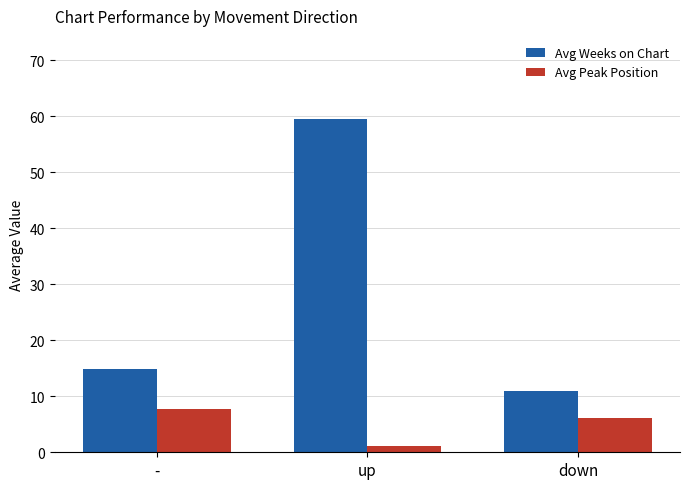

What is the difference between the highest and lowest values at down?

4.8